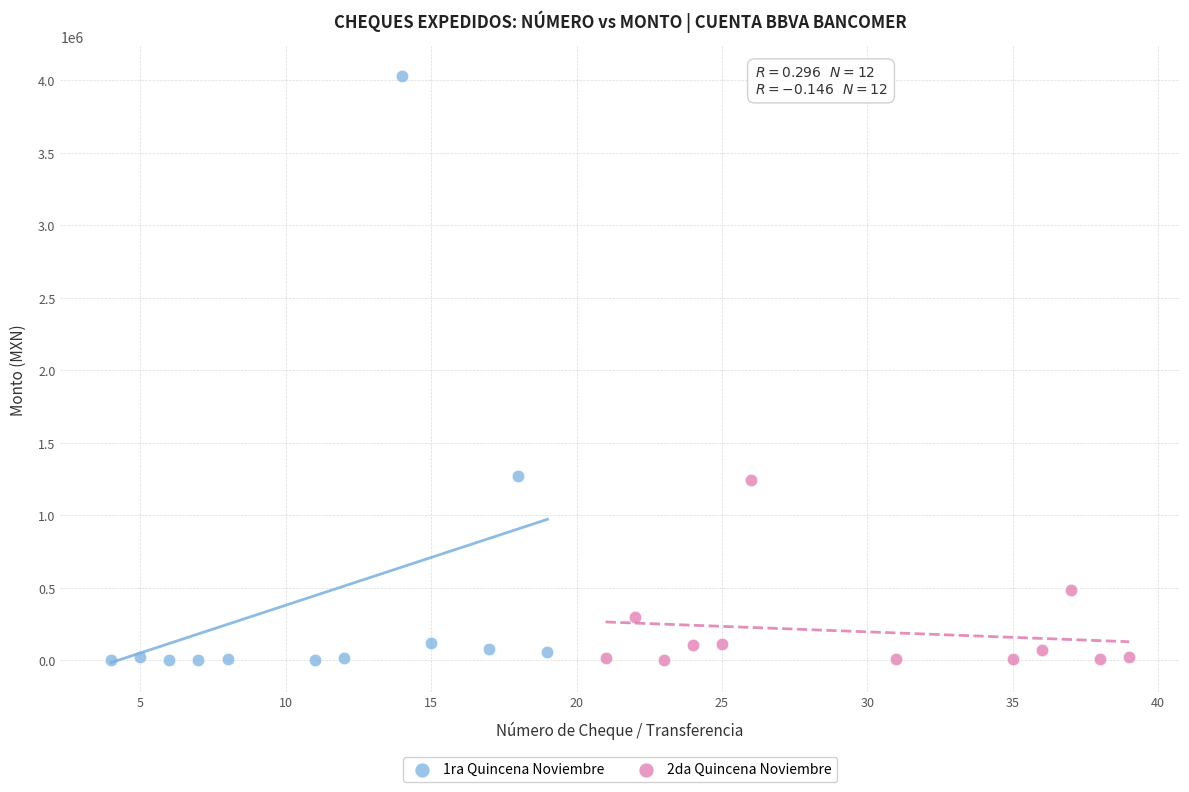

Which series has the largest Y range (max minus min)?

1ra Quincena Noviembre